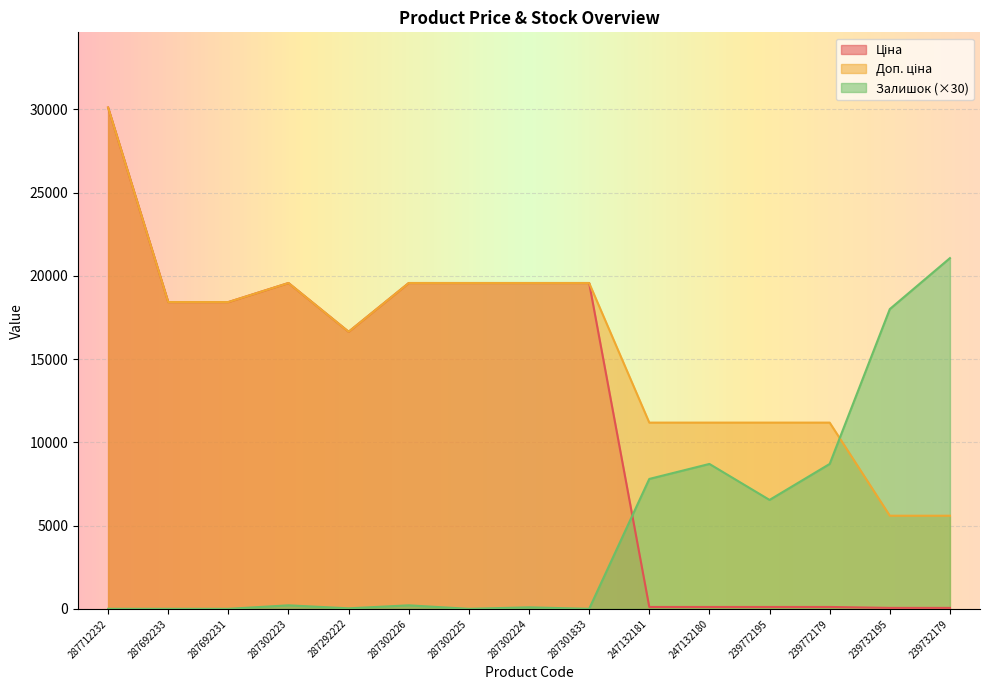

True or false: Доп. ціна has a value of 11182.0 at 239772179.

True